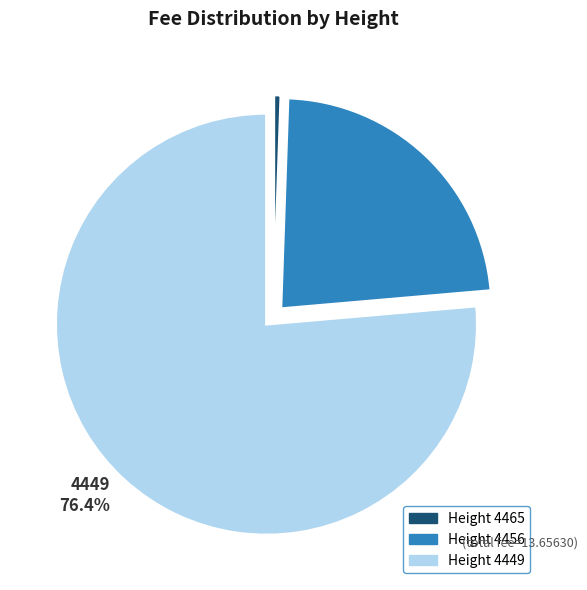

What is the smallest slice in the pie chart?

4465